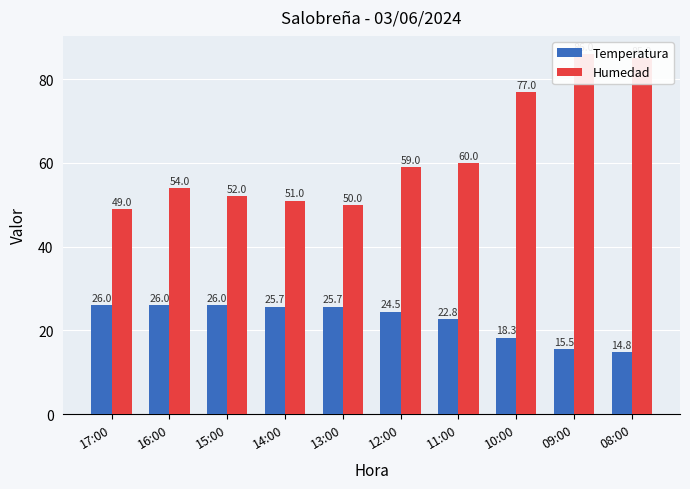

What is the difference between the second highest and minimum values in the Temperatura series?

11.2